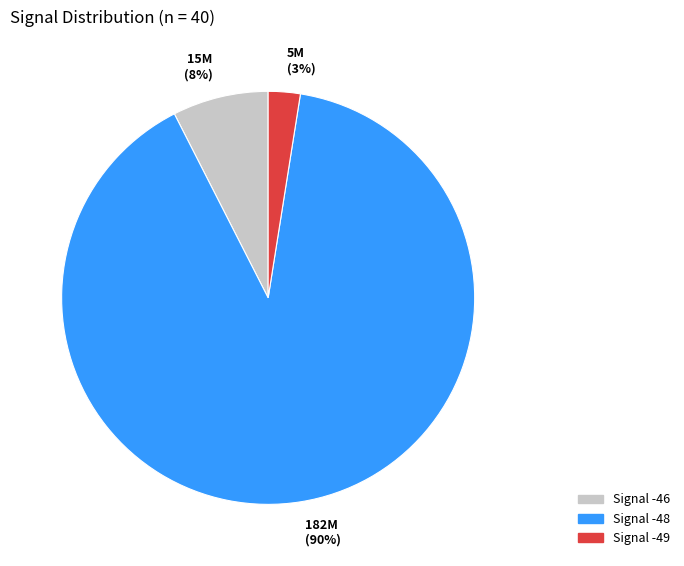

To the nearest percent, what is the average slice percentage?

33%